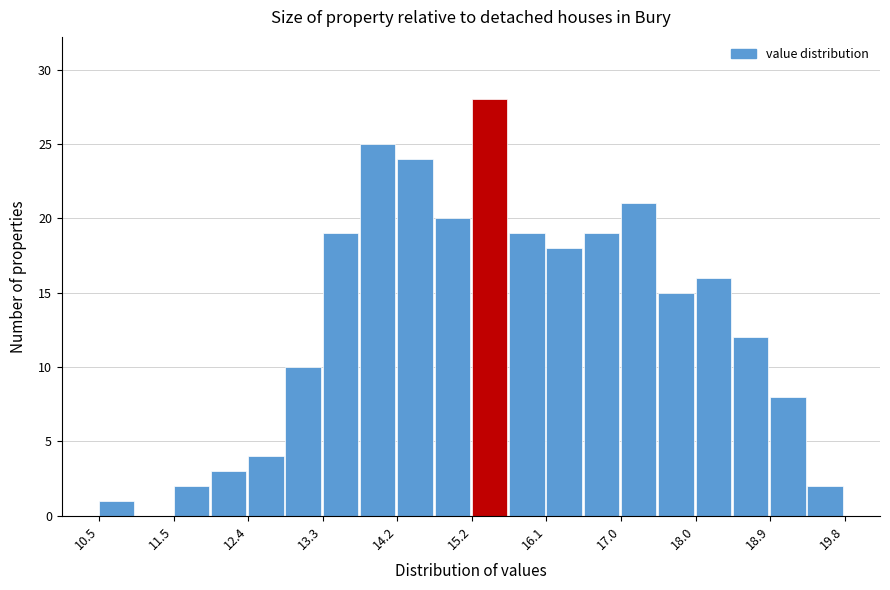

How tall is the bar that spans 16.6 to 17.0 on the x-axis? Neither the bar edges nor the heights are printed on the chart, so give them approximately, as read against the axes.

19